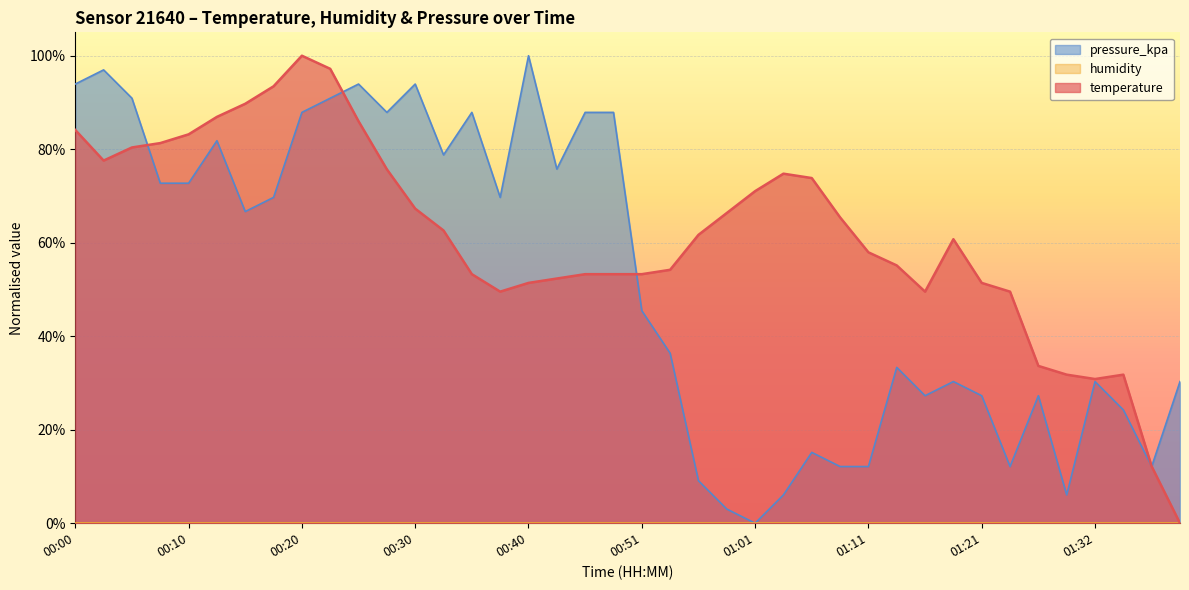

At which category does the chart reach its peak across all series?

00:20